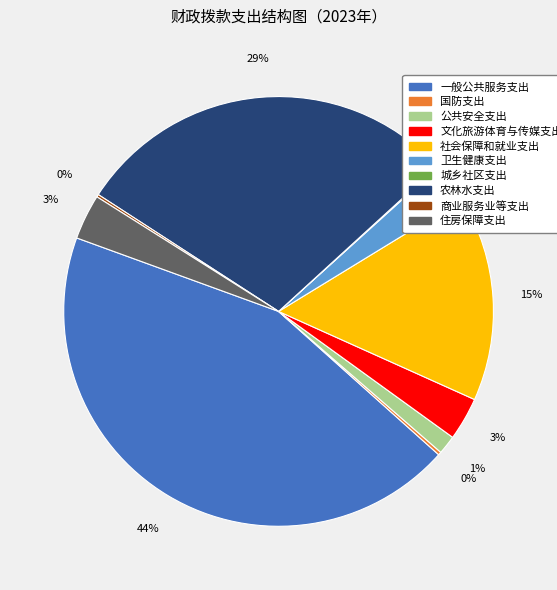

Which slice is the largest?

一般公共服务支出